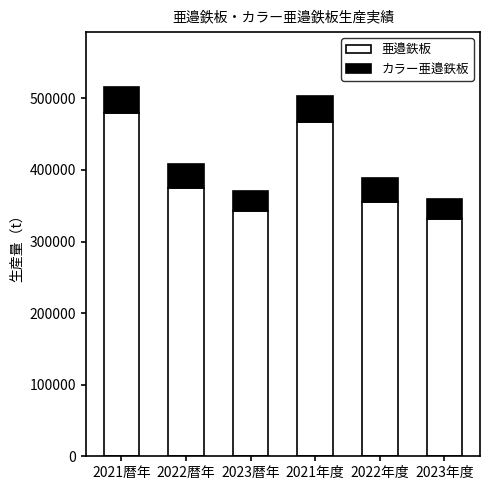

The value of 亜邉鉄板 at 2022年度 is 355571. True or false?

True